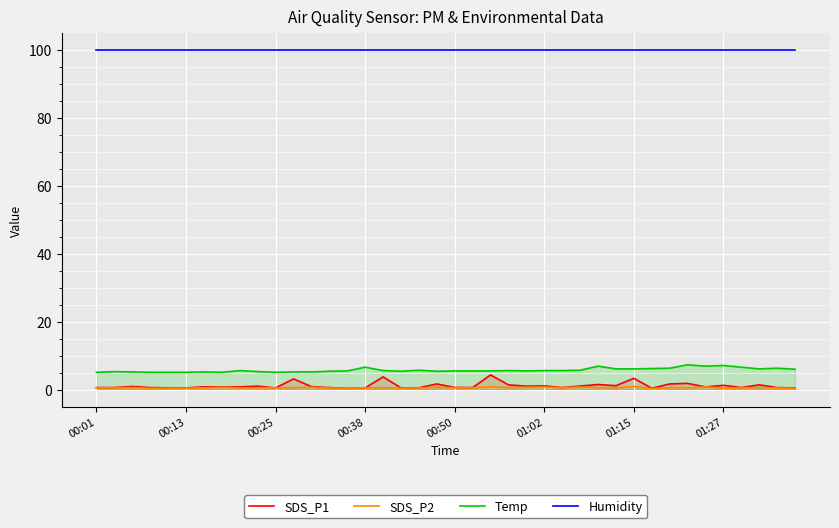

True or false: Temp and SDS_P2 intersect in this chart.

False